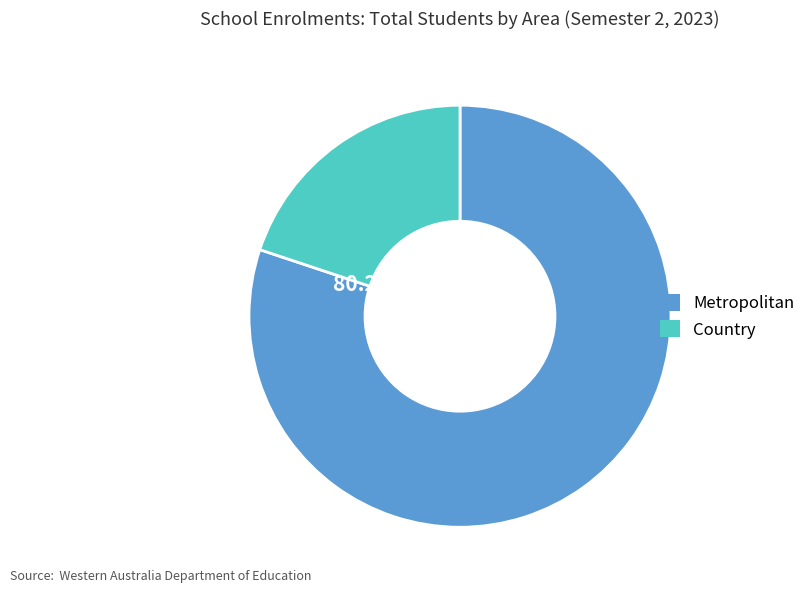

Rank the categories by value from lowest to highest.

Country, Metropolitan